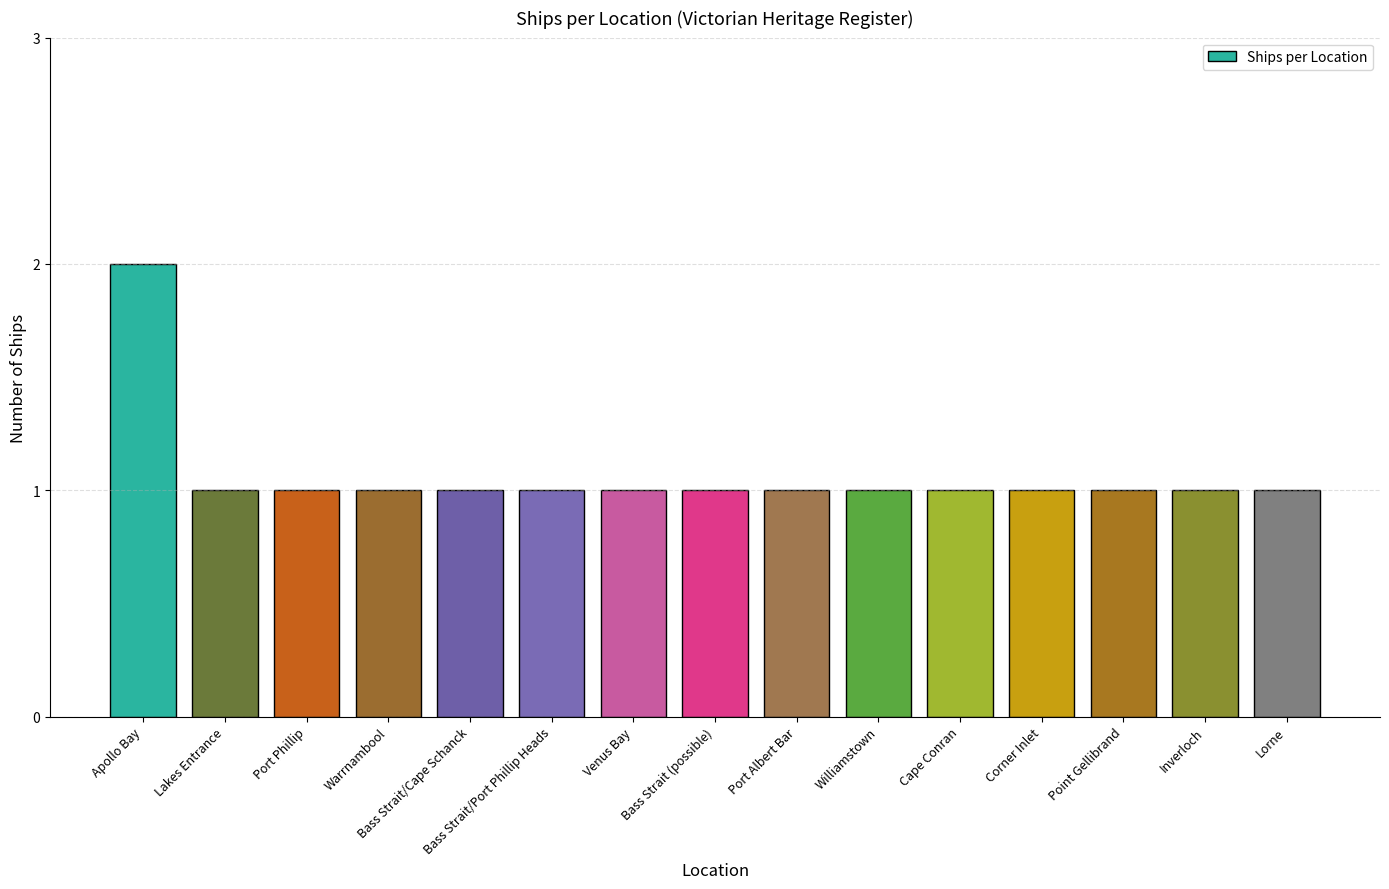

Does the chart contain any negative values?

No